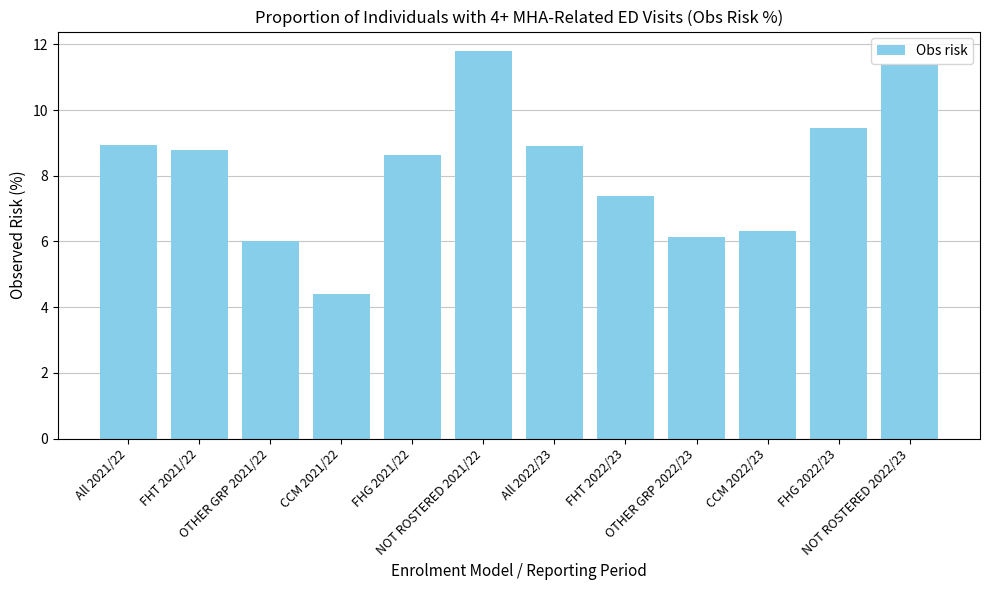

What is the maximum value shown in the chart?

11.8